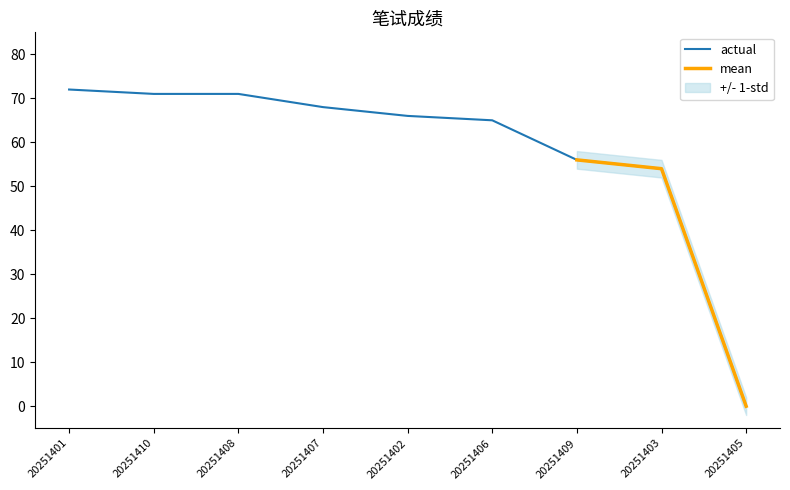

Reading right to left, extract all data points from this chart.

20251405=0	20251403=54	20251409=56	20251406=65	20251402=66	20251407=68	20251408=71	20251410=71	20251401=72